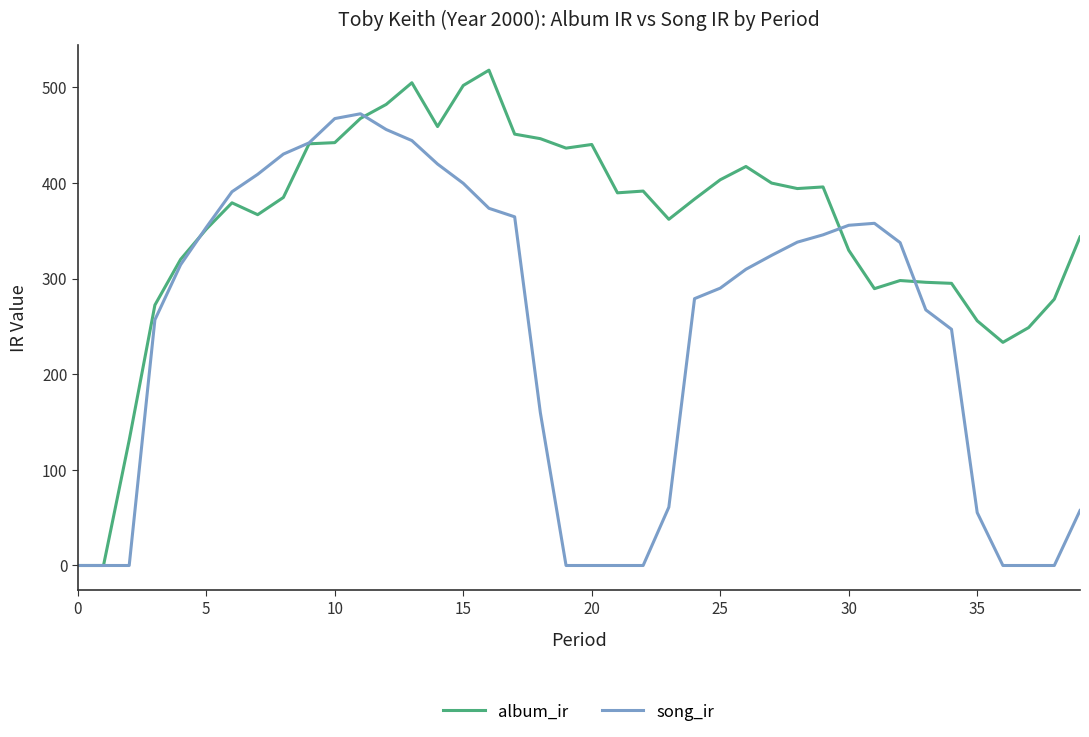

At how many categories does at least one series exceed 185?

37